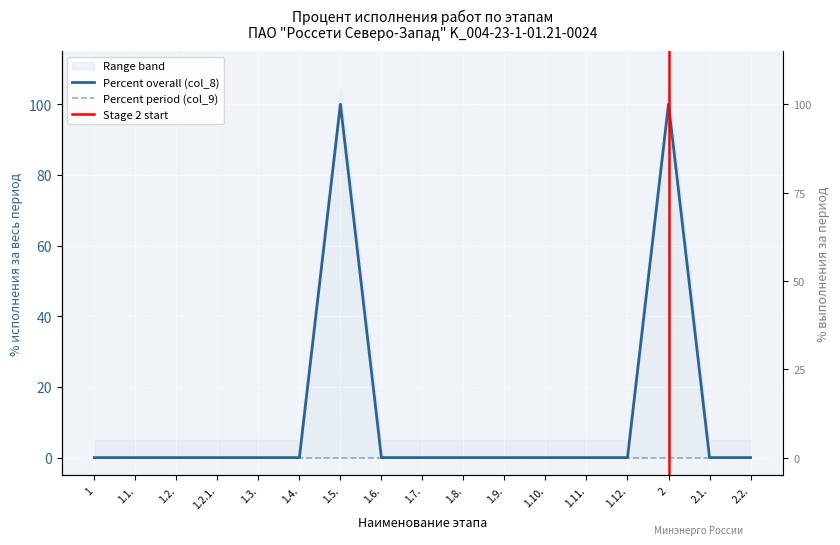

The value at 1.9. is 0. True or false?

True